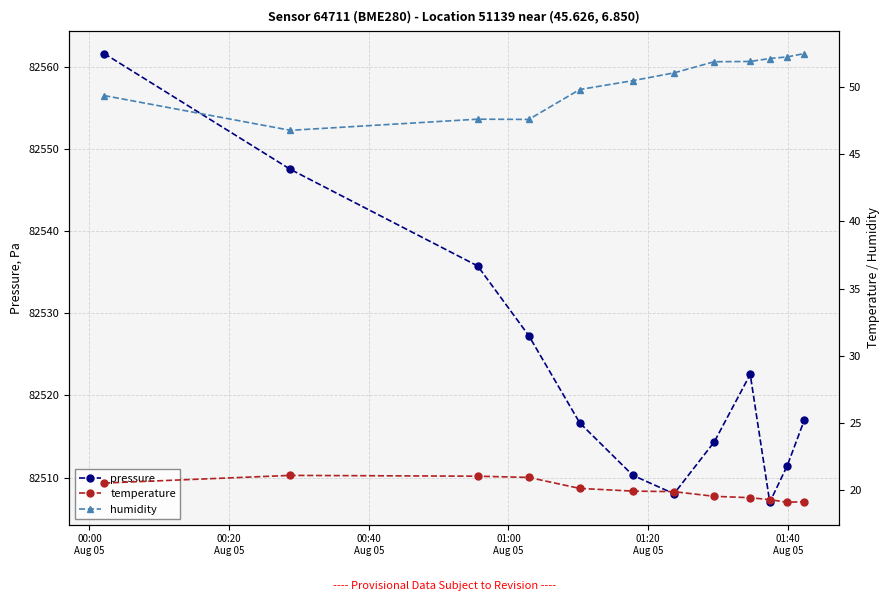

What is the value of the pressure point at the 6th from the left?

82510.3